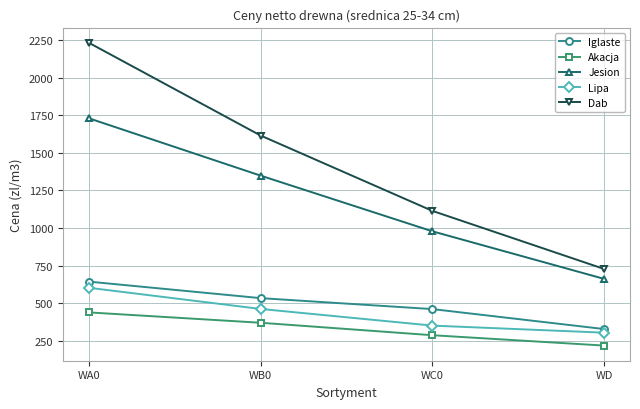

What is the minimum value shown in the chart?

217